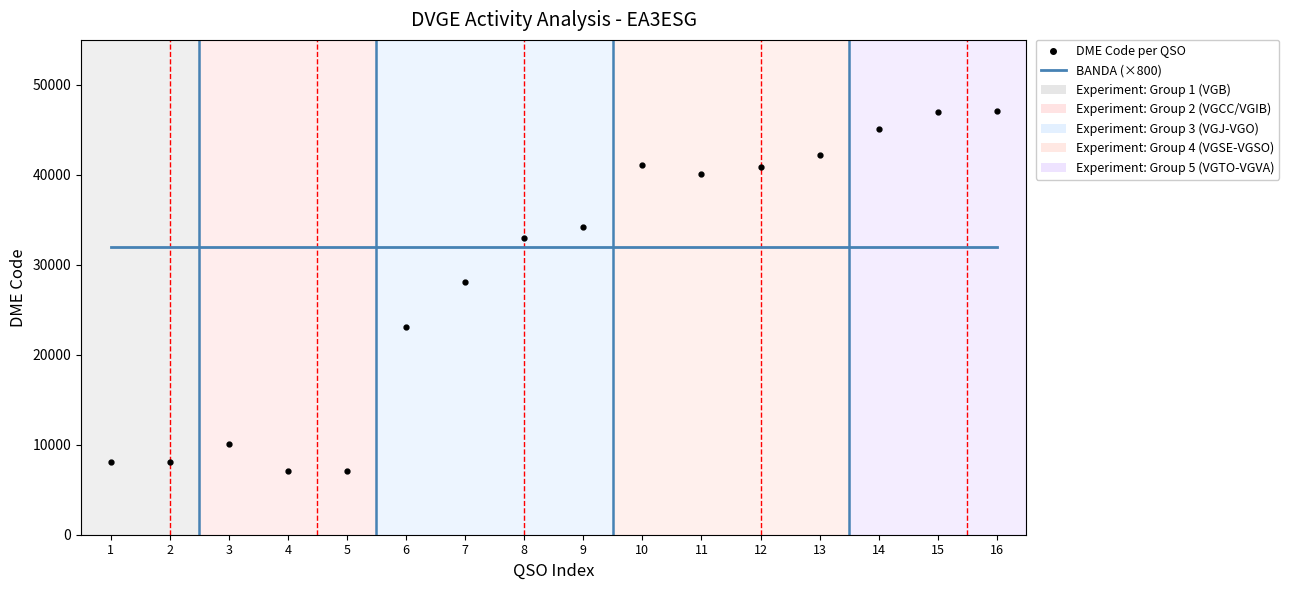

True or false: DME Code per QSO and BANDA (×800) cross at least once.

True